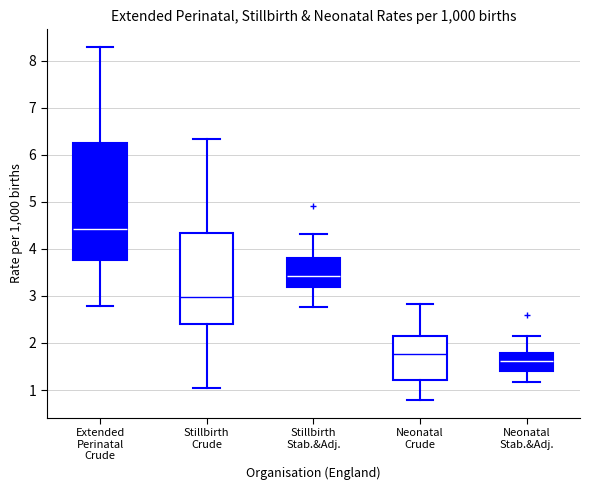

Where is the lower edge of the box for Neonatal Crude on the y-axis? The values are not printed on the chart, so give them approximately, as read against the axis.

1.2